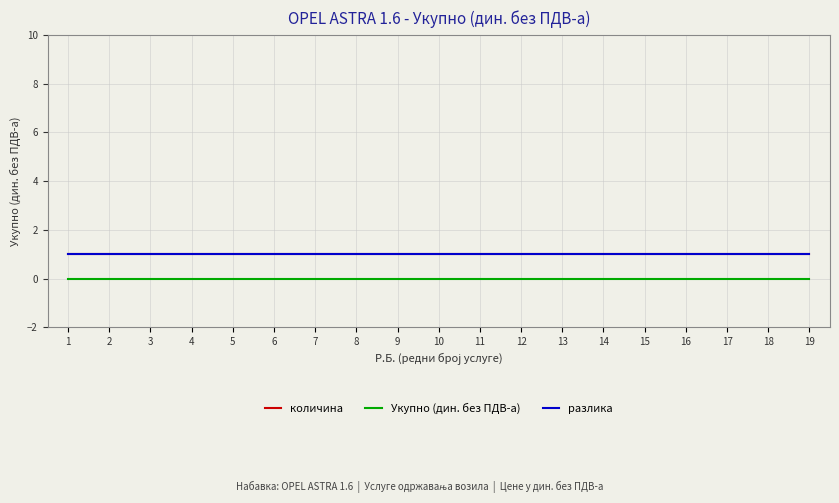

Between 7 and 15, which series saw the biggest shift?

количина